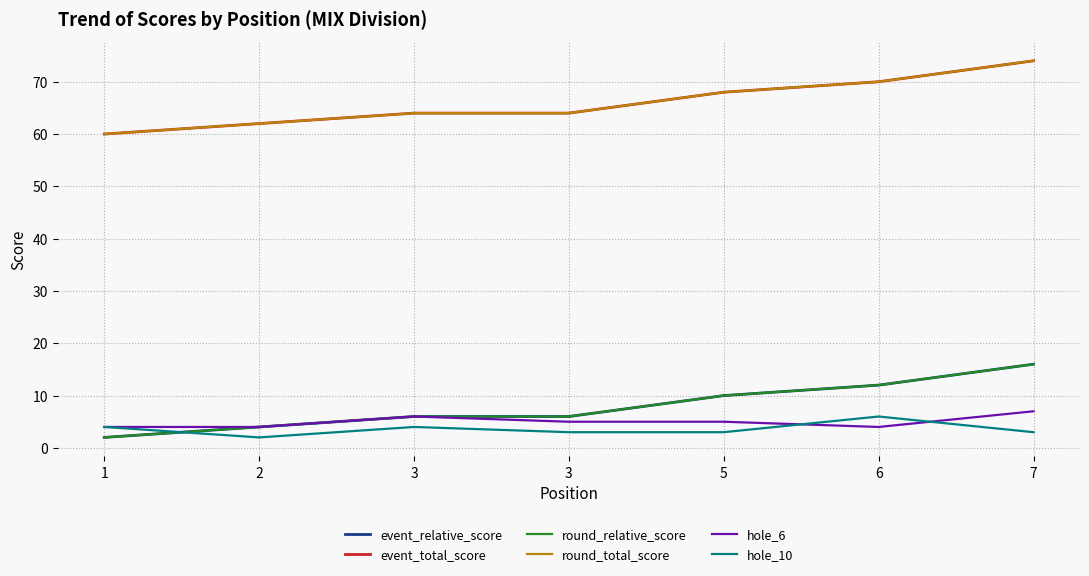

How many times do event_relative_score and hole_10 cross each other?

1